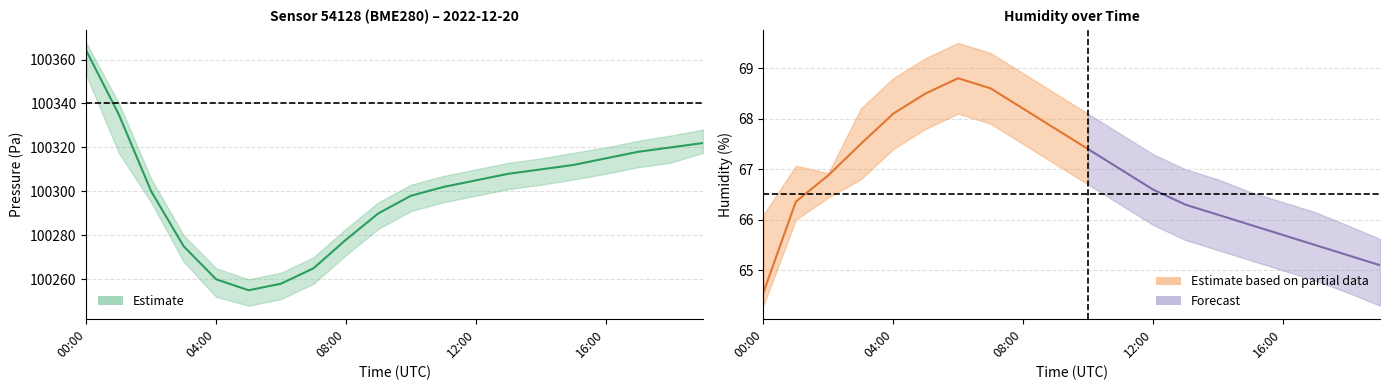

Reading left to right, list all the values displayed in this chart.

pressure_center: 00:00=100364.0	01:00=100335.0	02:00=100300.0	03:00=100275.0	04:00=100260.0	05:00=100255.0	06:00=100258.0	07:00=100265.0	08:00=100278.0	09:00=100290.0	10:00=100298.0	11:00=100302.0	12:00=100305.0	13:00=100308.0	14:00=100310.0	15:00=100312.0	16:00=100315.0	17:00=100318.0	18:00=100320.0	19:00=100322.0
pressure_upper: 00:00=100367.6	01:00=100340.2	02:00=100305.7	03:00=100280.0	04:00=100265.0	05:00=100260.0	06:00=100263.0	07:00=100270.0	08:00=100283.0	09:00=100295.0	10:00=100303.0	11:00=100307.0	12:00=100310.0	13:00=100313.0	14:00=100315.0	15:00=100317.5	16:00=100320.0	17:00=100323.0	18:00=100325.4	19:00=100328.1
pressure_lower: 00:00=100352.7	01:00=100317.5	02:00=100294.9	03:00=100268.0	04:00=100252.0	05:00=100248.0	06:00=100251.0	07:00=100258.0	08:00=100271.0	09:00=100283.0	10:00=100291.0	11:00=100295.0	12:00=100298.0	13:00=100301.0	14:00=100303.0	15:00=100305.4	16:00=100308.0	17:00=100311.0	18:00=100313.1	19:00=100317.5
humidity_center: 00:00=64.6	01:00=66.4	02:00=66.9	03:00=67.5	04:00=68.1	05:00=68.5	06:00=68.8	07:00=68.6	08:00=68.2	09:00=67.8	10:00=67.4	11:00=67.0	12:00=66.6	13:00=66.3	14:00=66.1	15:00=65.9	16:00=65.7	17:00=65.5	18:00=65.3	19:00=65.1
humidity_upper: 00:00=66.1	01:00=67.1	02:00=66.9	03:00=68.2	04:00=68.8	05:00=69.2	06:00=69.5	07:00=69.3	08:00=68.9	09:00=68.5	10:00=68.1	11:00=67.7	12:00=67.3	13:00=67.0	14:00=66.8	15:00=66.5	16:00=66.3	17:00=66.2	18:00=65.9	19:00=65.6
humidity_lower: 00:00=64.3	01:00=66.0	02:00=66.4	03:00=66.8	04:00=67.4	05:00=67.8	06:00=68.1	07:00=67.9	08:00=67.5	09:00=67.1	10:00=66.7	11:00=66.3	12:00=65.9	13:00=65.6	14:00=65.4	15:00=65.2	16:00=65.0	17:00=64.8	18:00=64.6	19:00=64.3